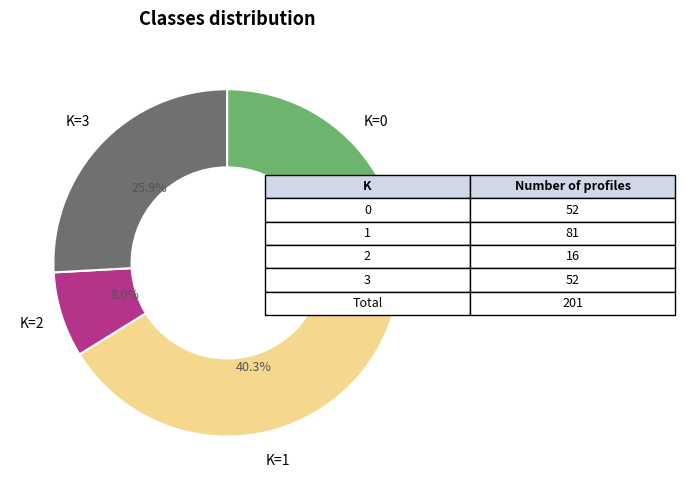

Combined, do K=0 and K=2 account for over 50%?

No